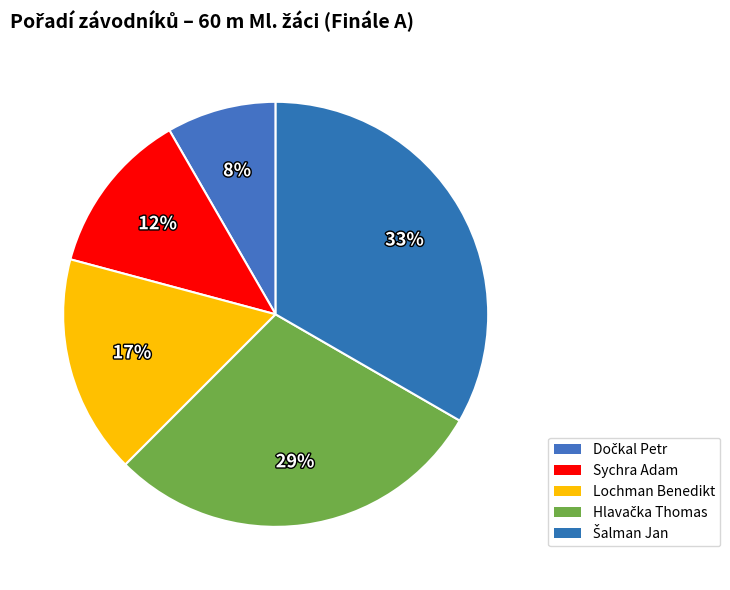

To the nearest percent, what is the difference between the largest and smallest slice percentages?

25%